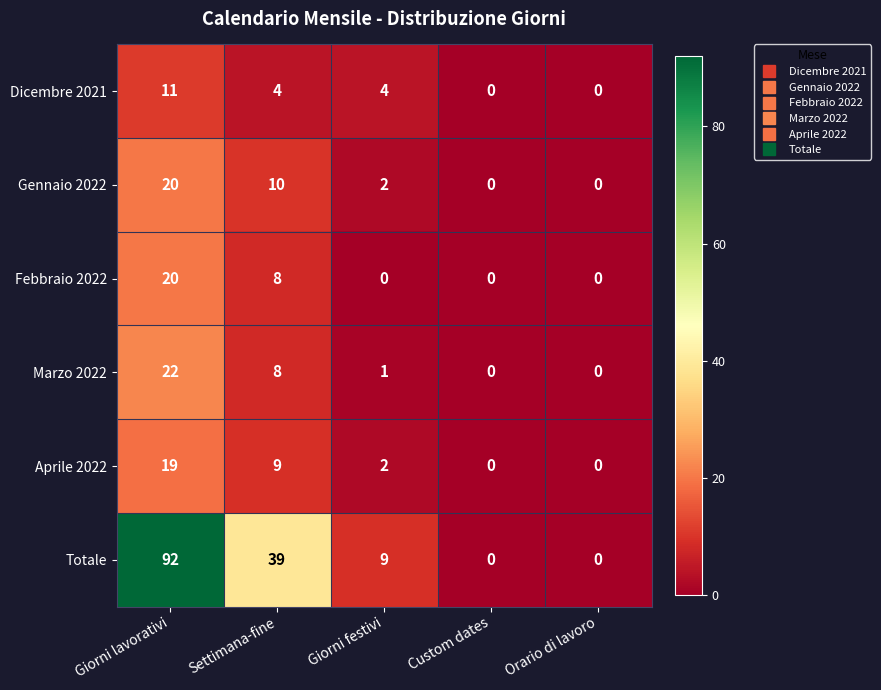

Which series has the largest range (max minus min)?

Totale